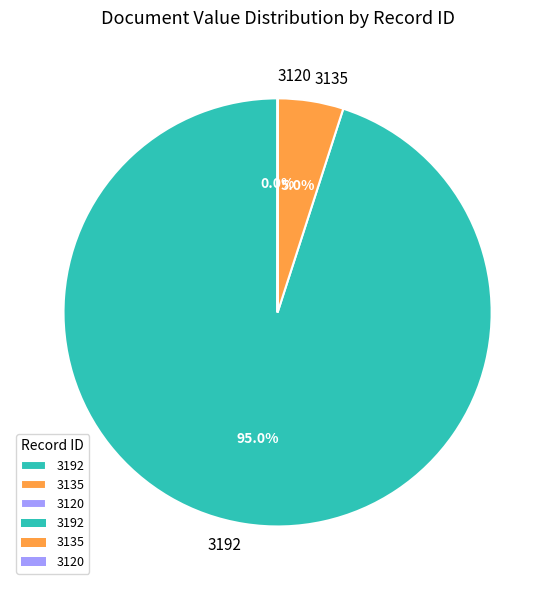

Combined, do 3135 and 3192 account for over 50%?

Yes